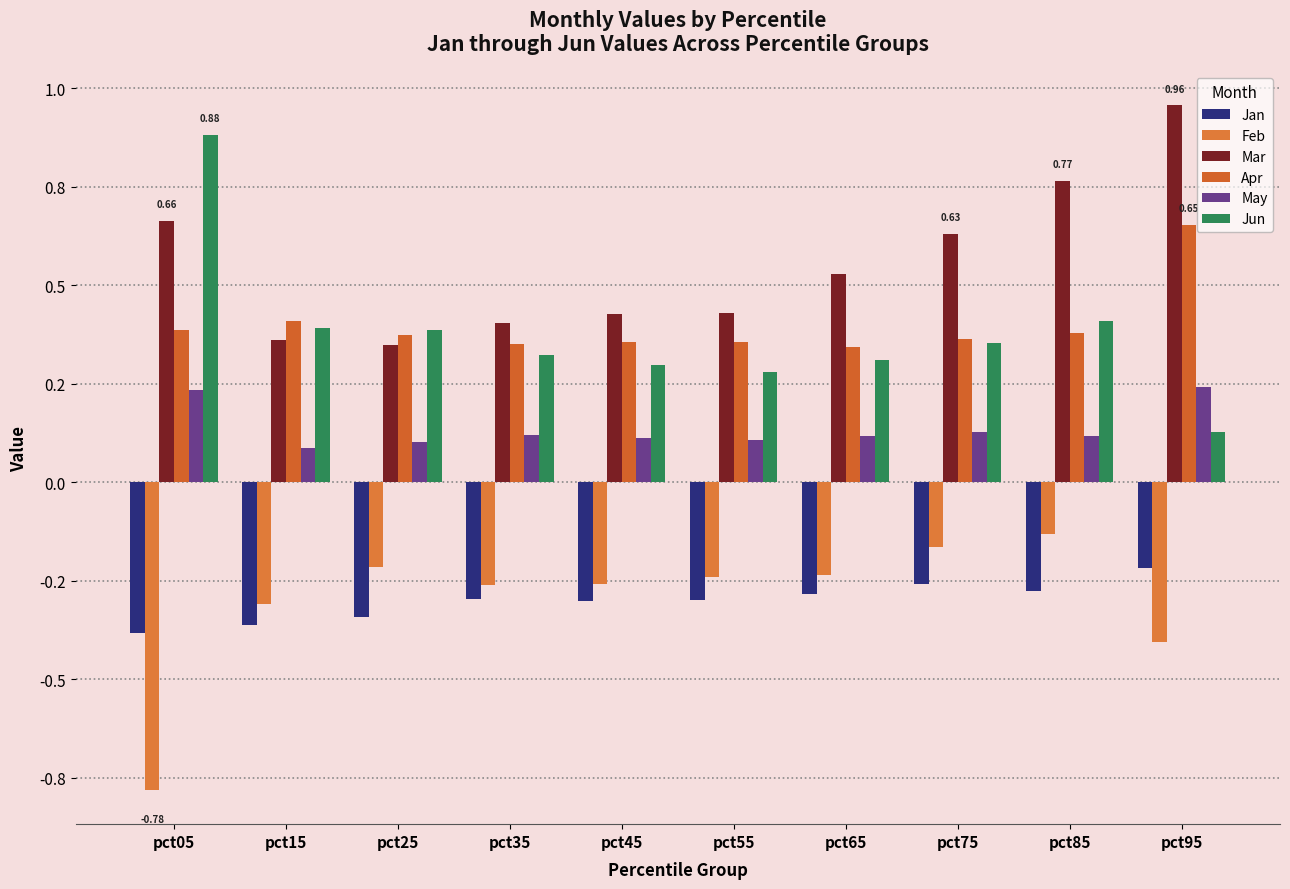

Reading right to left, extract all data points from this chart.

Jan: -0.2	-0.3	-0.3	-0.3	-0.3	-0.3	-0.3	-0.3	-0.4	-0.4
Feb: -0.4	-0.1	-0.2	-0.2	-0.2	-0.3	-0.3	-0.2	-0.3	-0.8
Mar: 1.0	0.8	0.6	0.5	0.4	0.4	0.4	0.3	0.4	0.7
Apr: 0.7	0.4	0.4	0.3	0.4	0.4	0.4	0.4	0.4	0.4
May: 0.2	0.1	0.1	0.1	0.1	0.1	0.1	0.1	0.1	0.2
Jun: 0.1	0.4	0.4	0.3	0.3	0.3	0.3	0.4	0.4	0.9